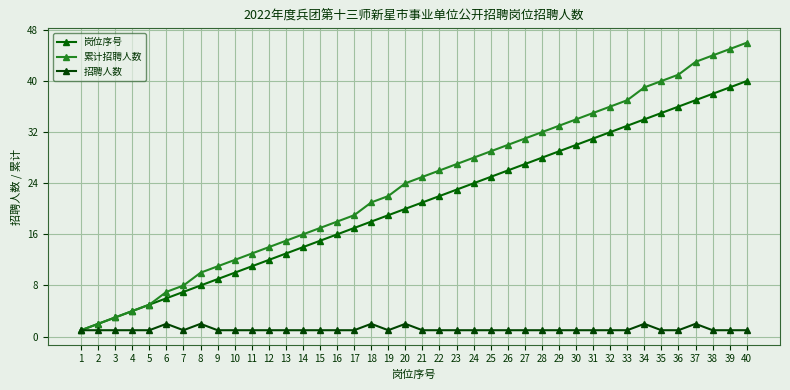

What is the minimum value shown in the chart?

1